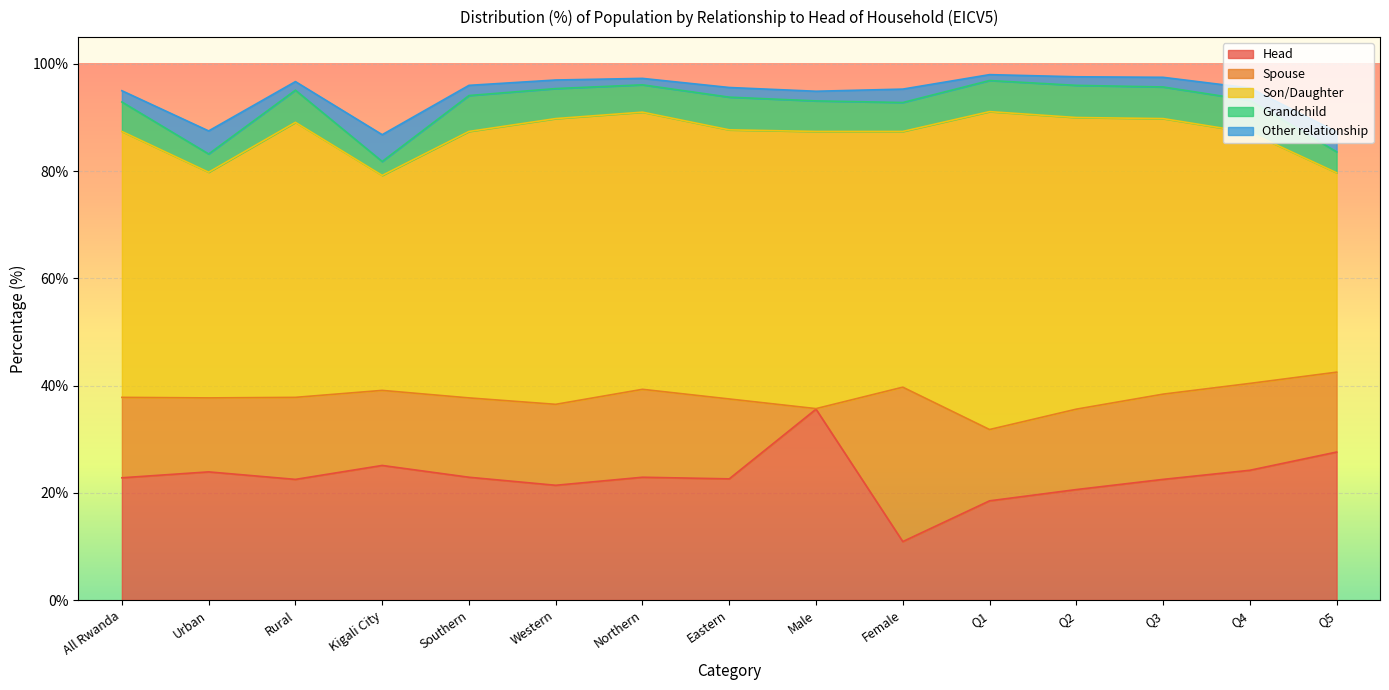

How many series are shown in this chart?

5